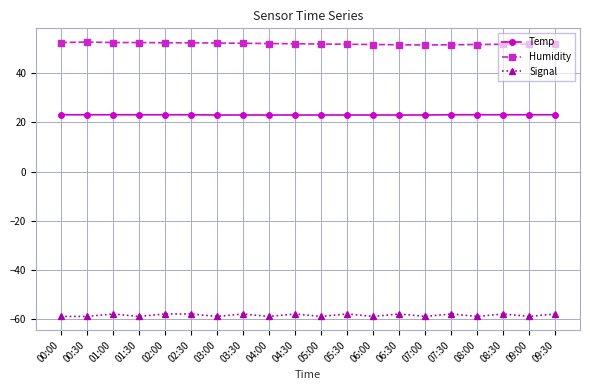

Rank the series at 01:30 from highest to lowest value.

Humidity, Temp, Signal